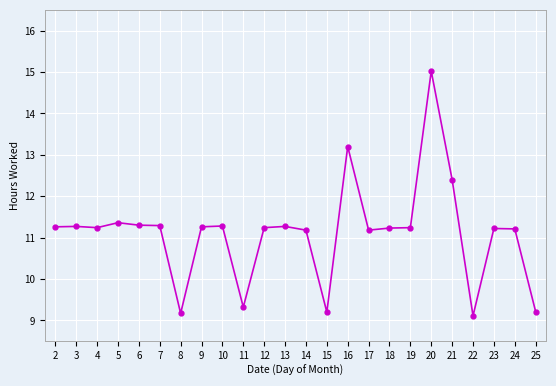

Which category has the highest value across all series?

20